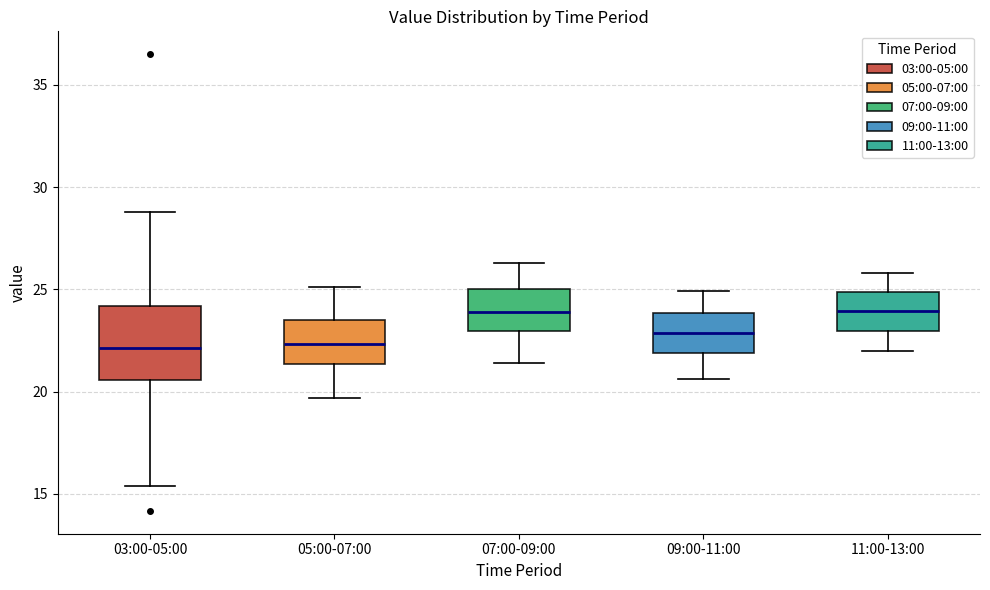

Reading left to right, read every box against the y-axis: the position of its median line, the range the box covers, and the ends of its whiskers. The values are not printed on the chart, so give them approximately, as read against the axis.

03:00-05:00: median 22.0, box 20.5 to 24.0, whiskers 15.5 to 29.0
05:00-07:00: median 22.5, box 21.5 to 23.5, whiskers 19.5 to 25.0
07:00-09:00: median 24.0, box 23.0 to 25.0, whiskers 21.5 to 26.5
09:00-11:00: median 23.0, box 22.0 to 24.0, whiskers 20.5 to 25.0
11:00-13:00: median 24.0, box 23.0 to 25.0, whiskers 22.0 to 26.0